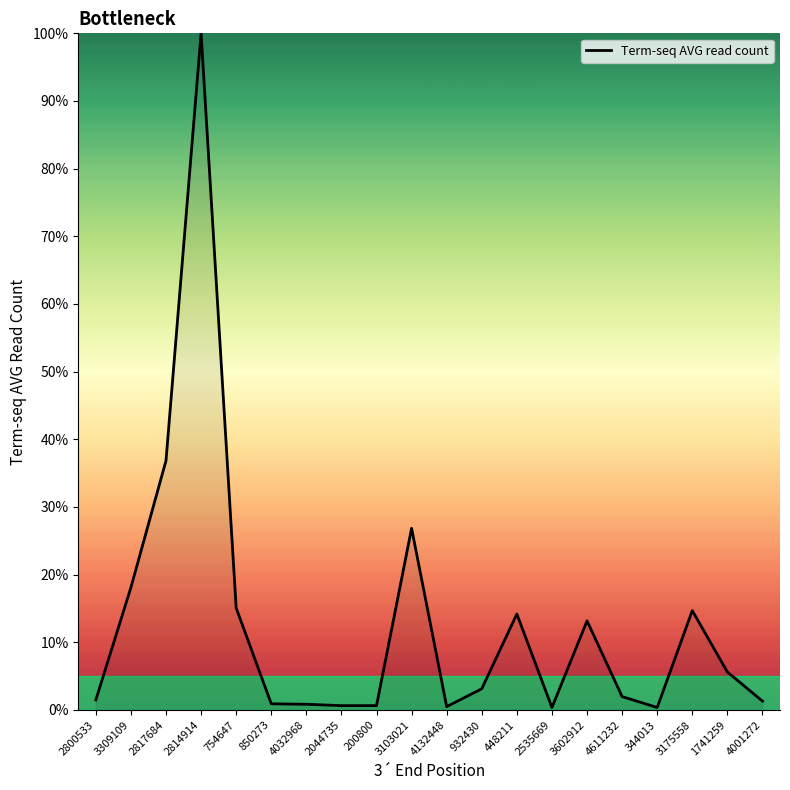

What position from the left is 3103021?

10